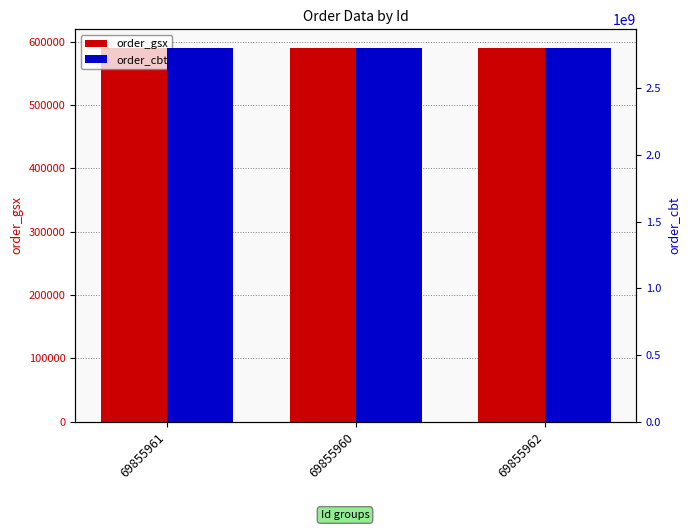

Is it true that order_cbt equals 3943726686 at 69855960?

False